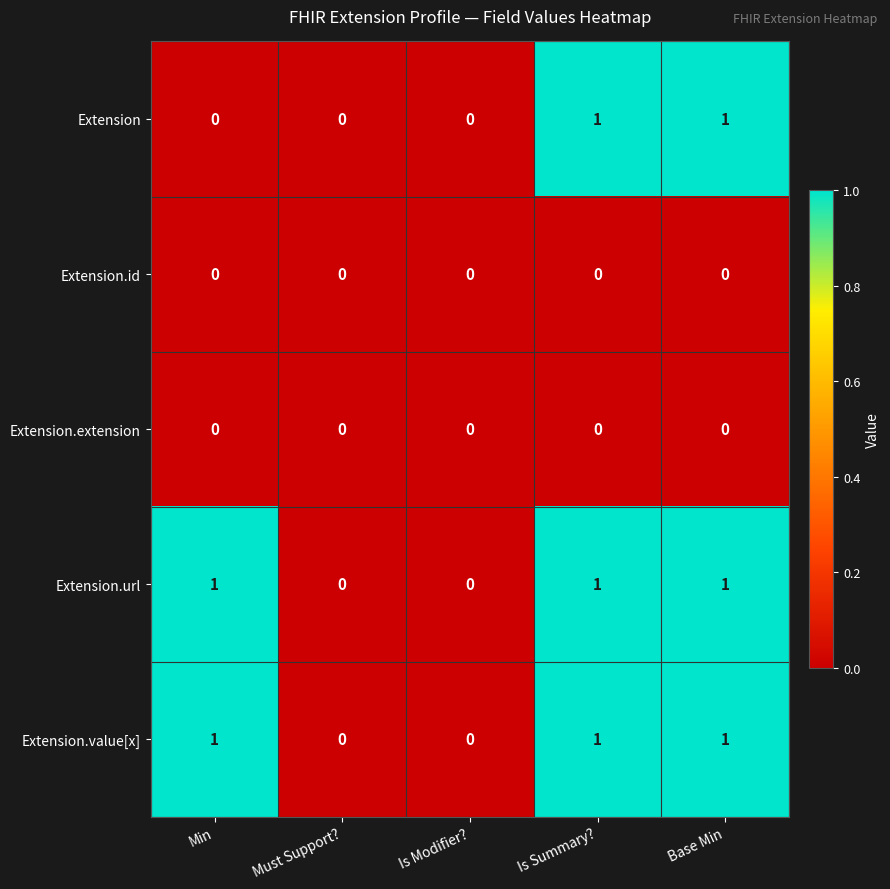

What is the sum of all Extension.value[x] values?

3